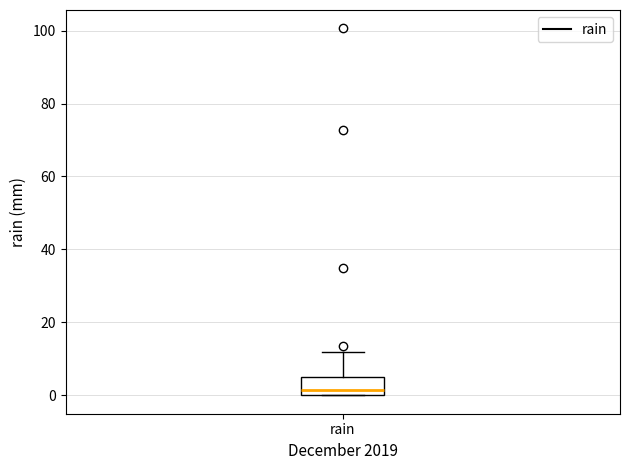

Where does the median line of the box for rain sit on the y-axis? The values are not printed on the chart, so give them approximately, as read against the axis.

2